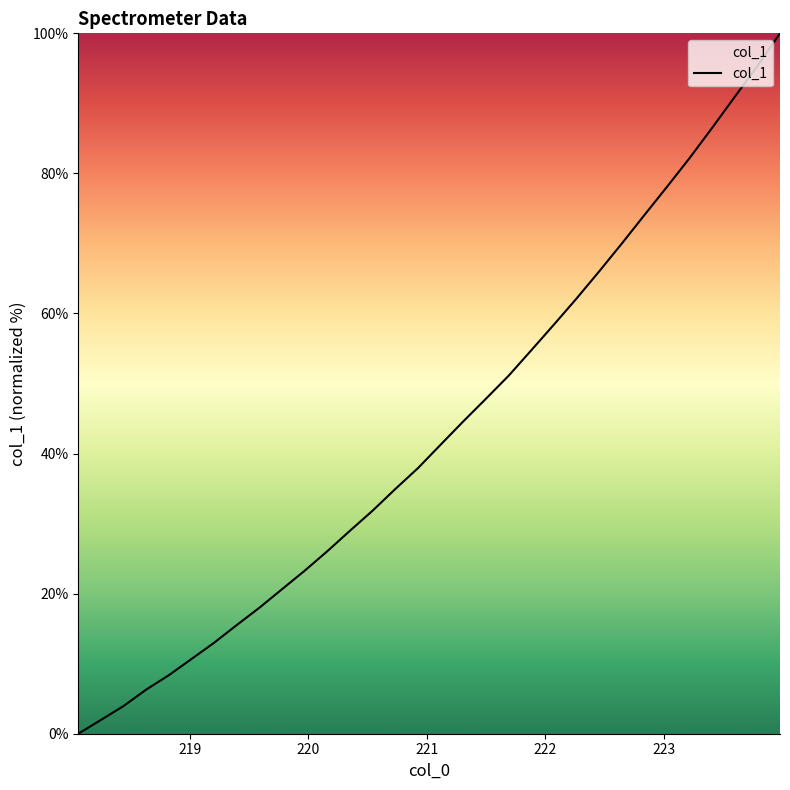

What is the sum of all values?

1384.7